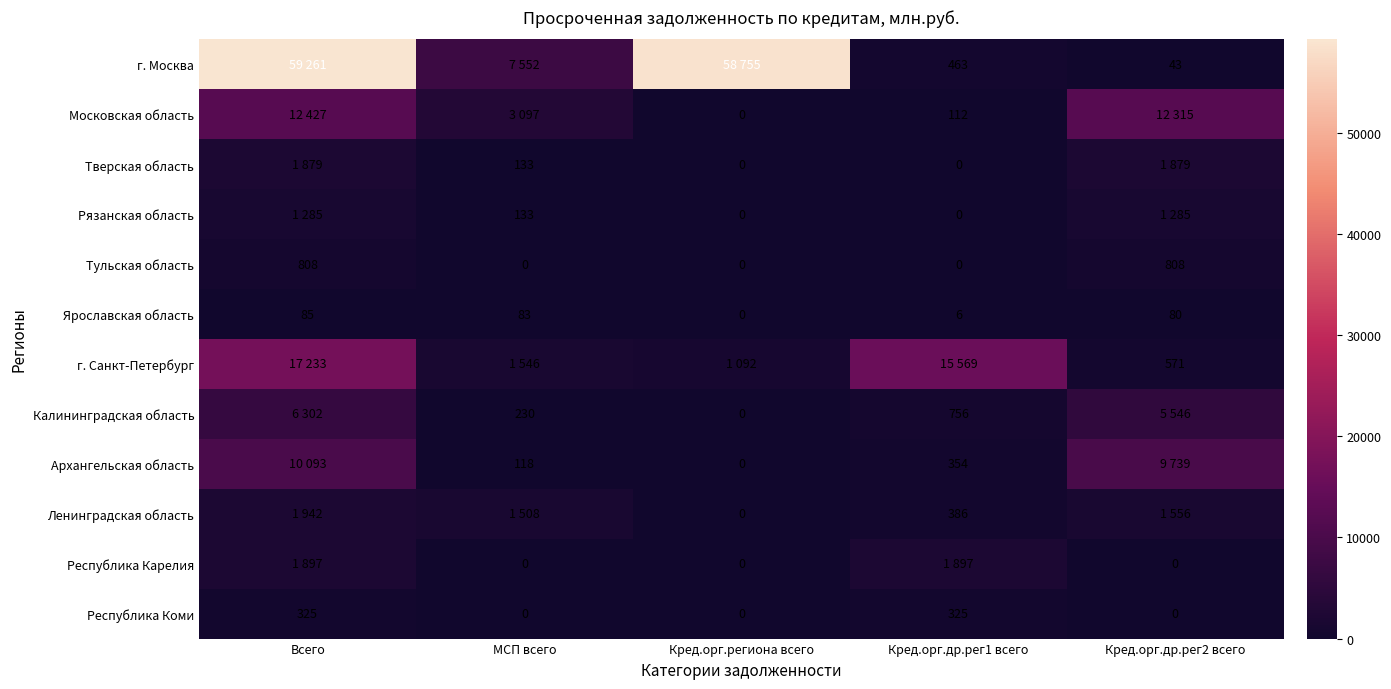

What is the difference between the г. Москва values at Кред.орг.др.рег1 всего and Кред.орг.др.рег2 всего?

420